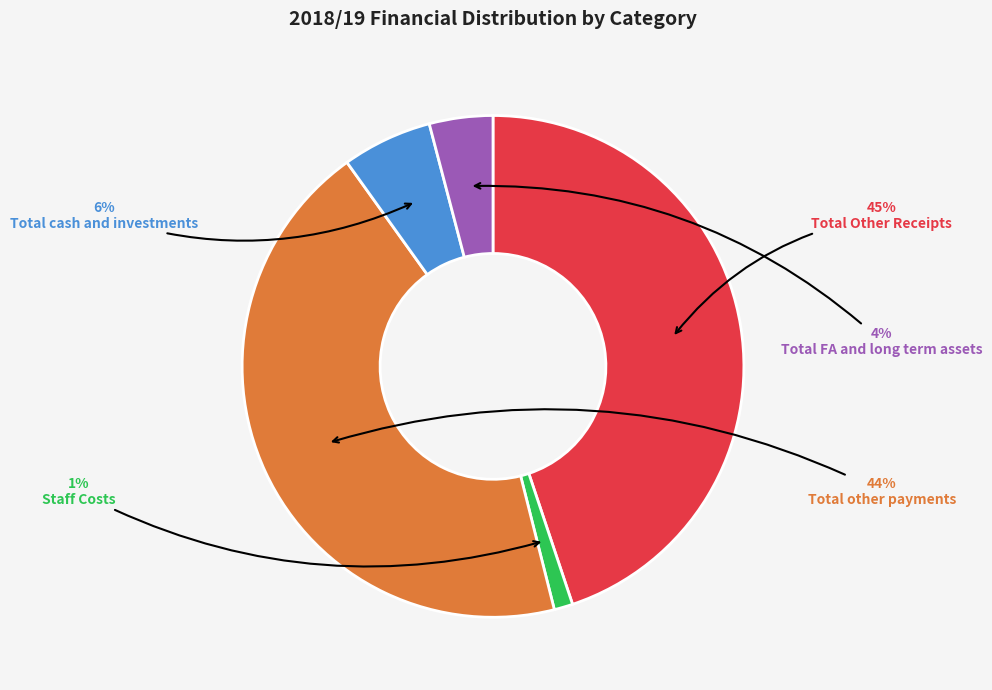

What is the largest slice in the pie chart?

Total Other Receipts